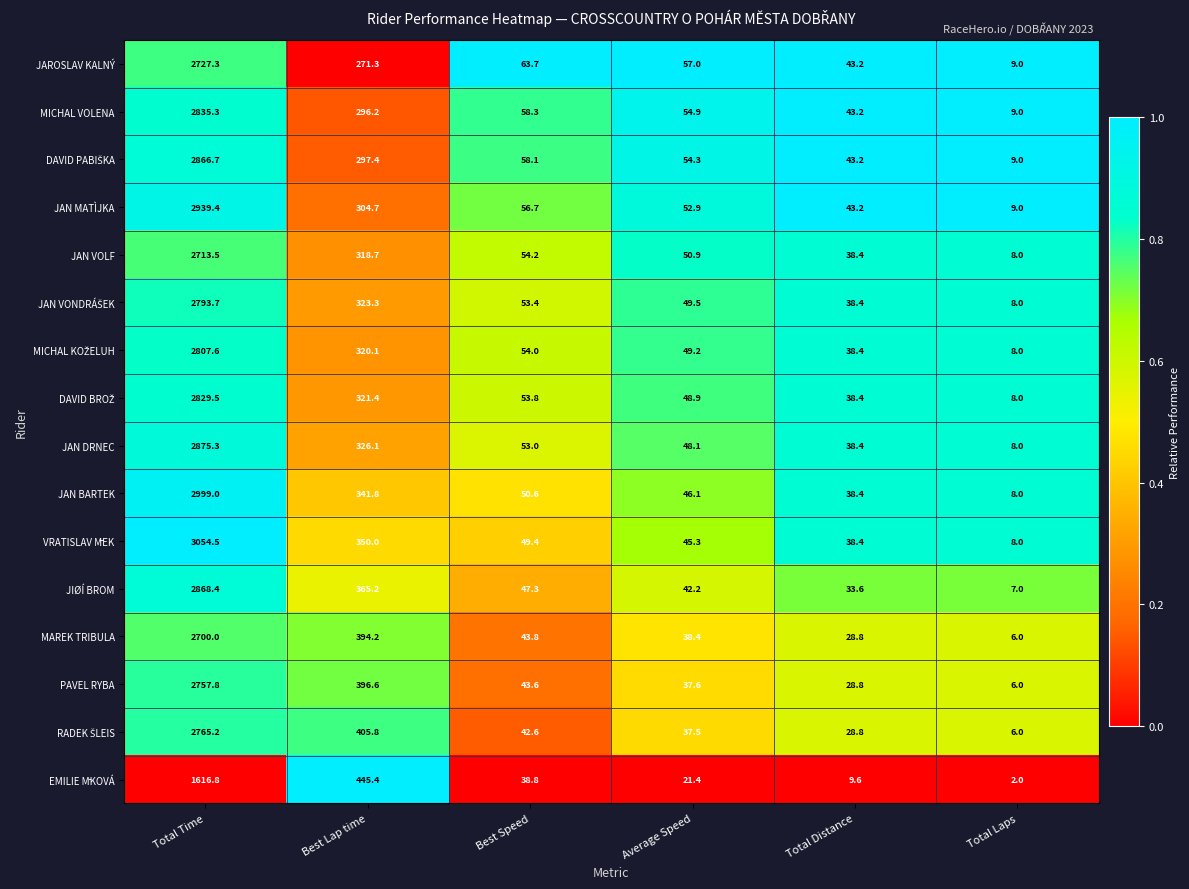

What is the greatest value displayed?

3054.5